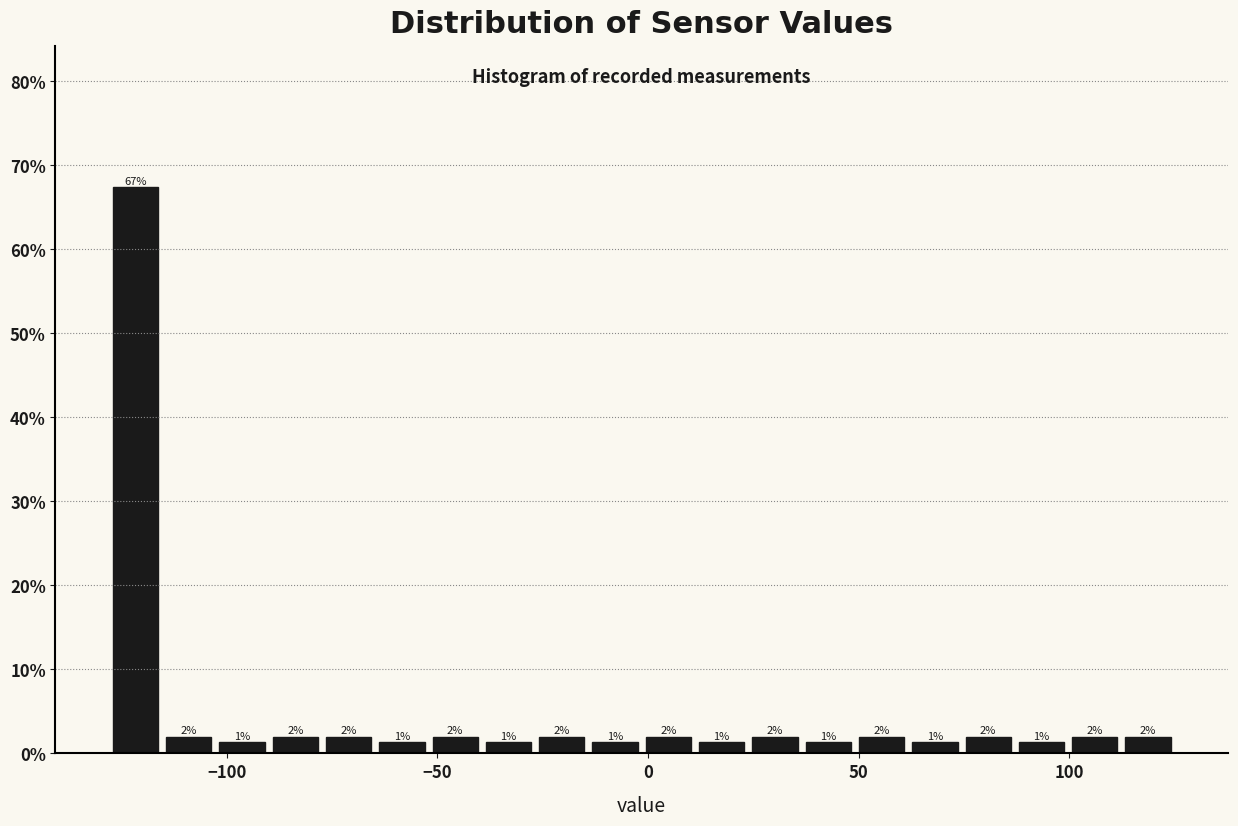

Around what value on the x-axis is the tallest bar? Give the approximate position of its centre, as read against the axis.

-120